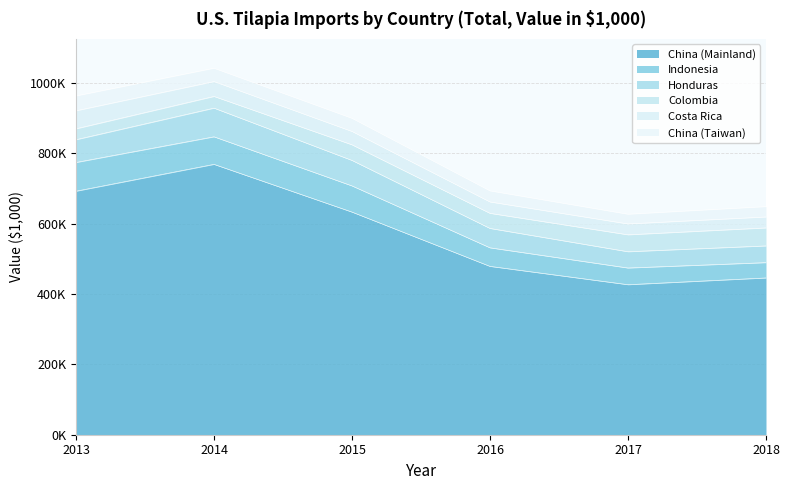

What is the total value across all series at 2016?

693287.3